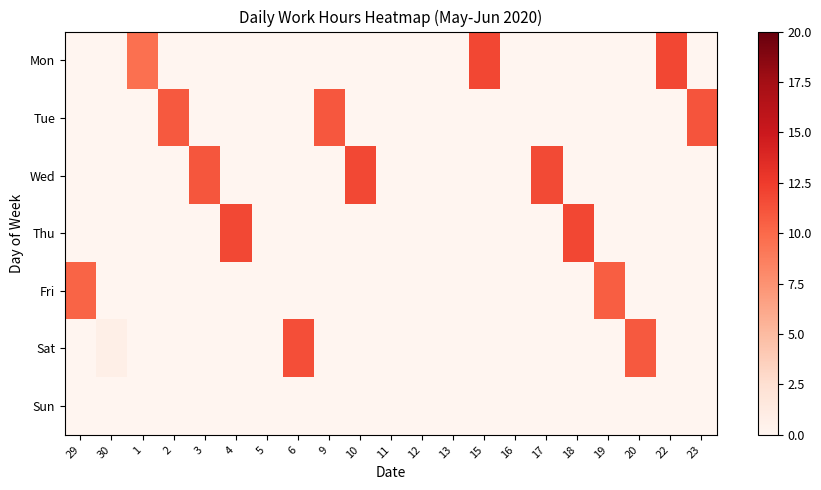

At which category is the sum across all series the highest?

22